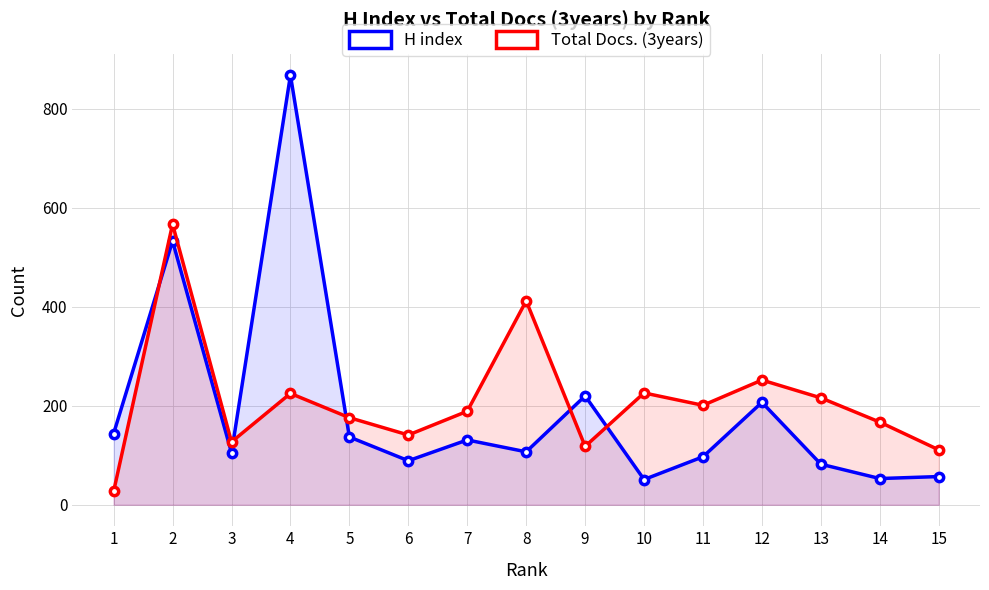

At how many categories does at least one series exceed 99?

15